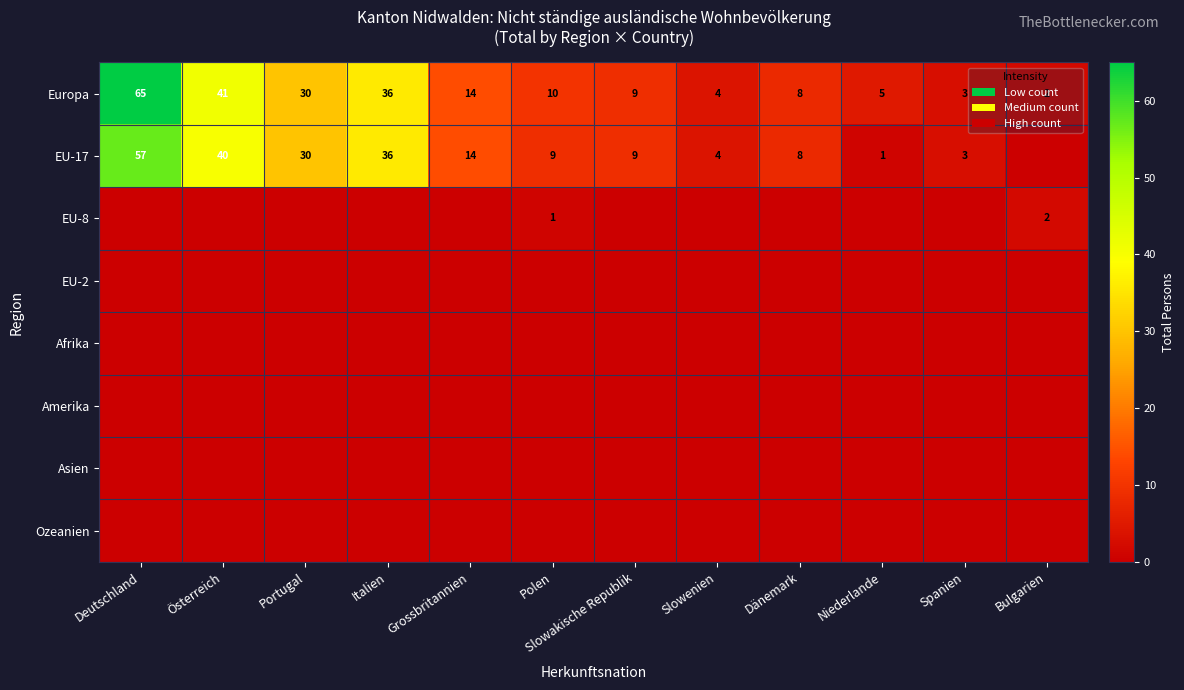

What is the sum of the Europa values at Slowakische Republik and Spanien?

12